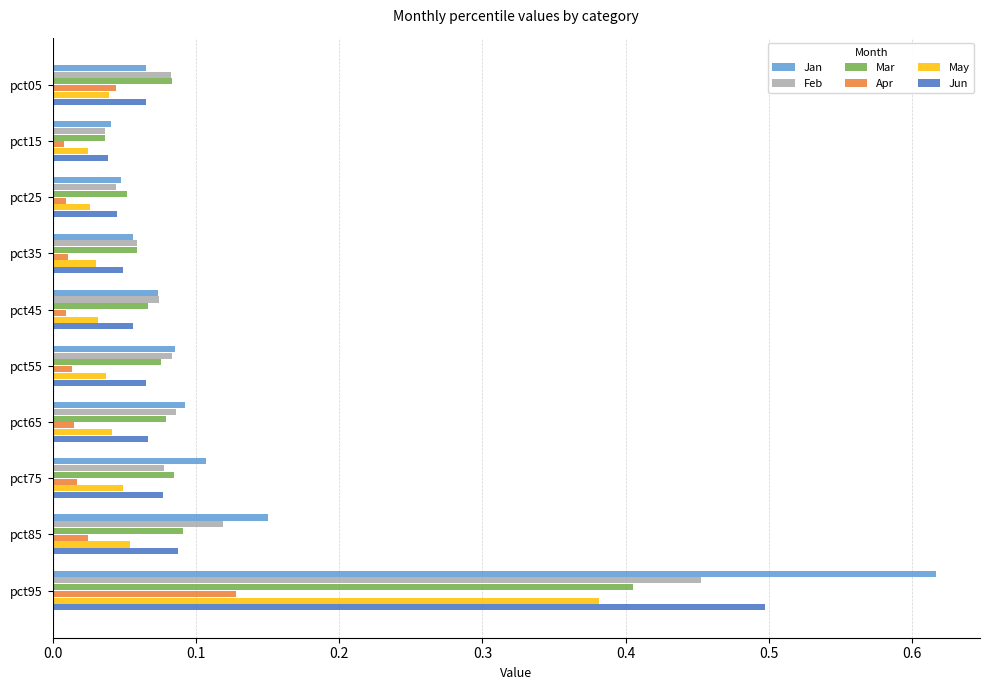

At which label does Jan reach its minimum?

pct15